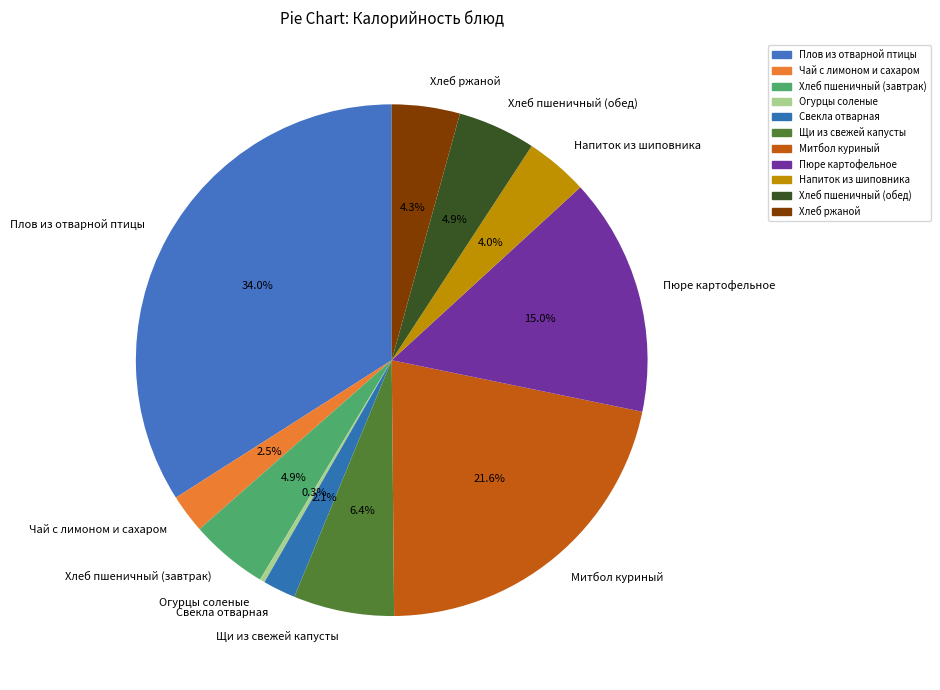

Which has a higher value, Хлеб ржаной or Хлеб пшеничный (завтрак)?

Хлеб пшеничный (завтрак)